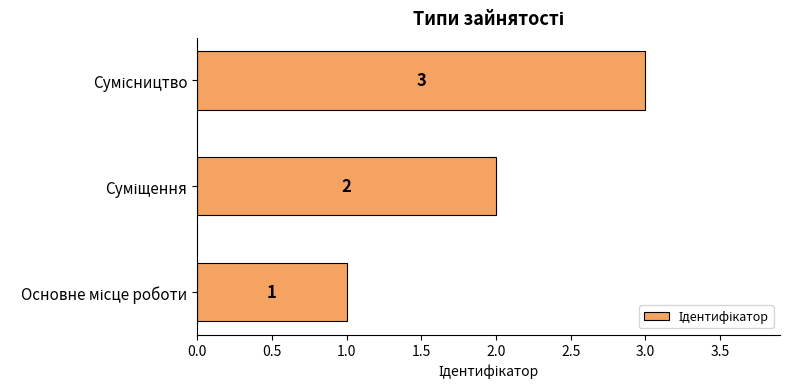

Count the values in the range 1 to 3.

3